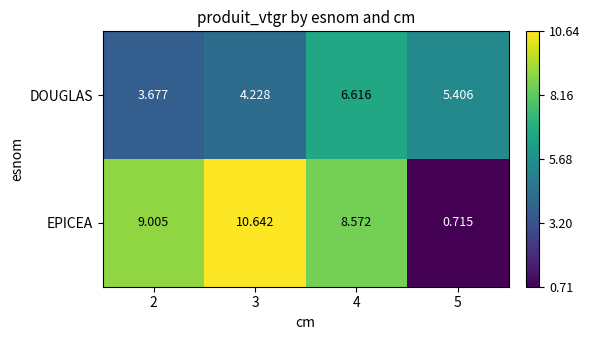

Which series has the largest total across all categories?

EPICEA